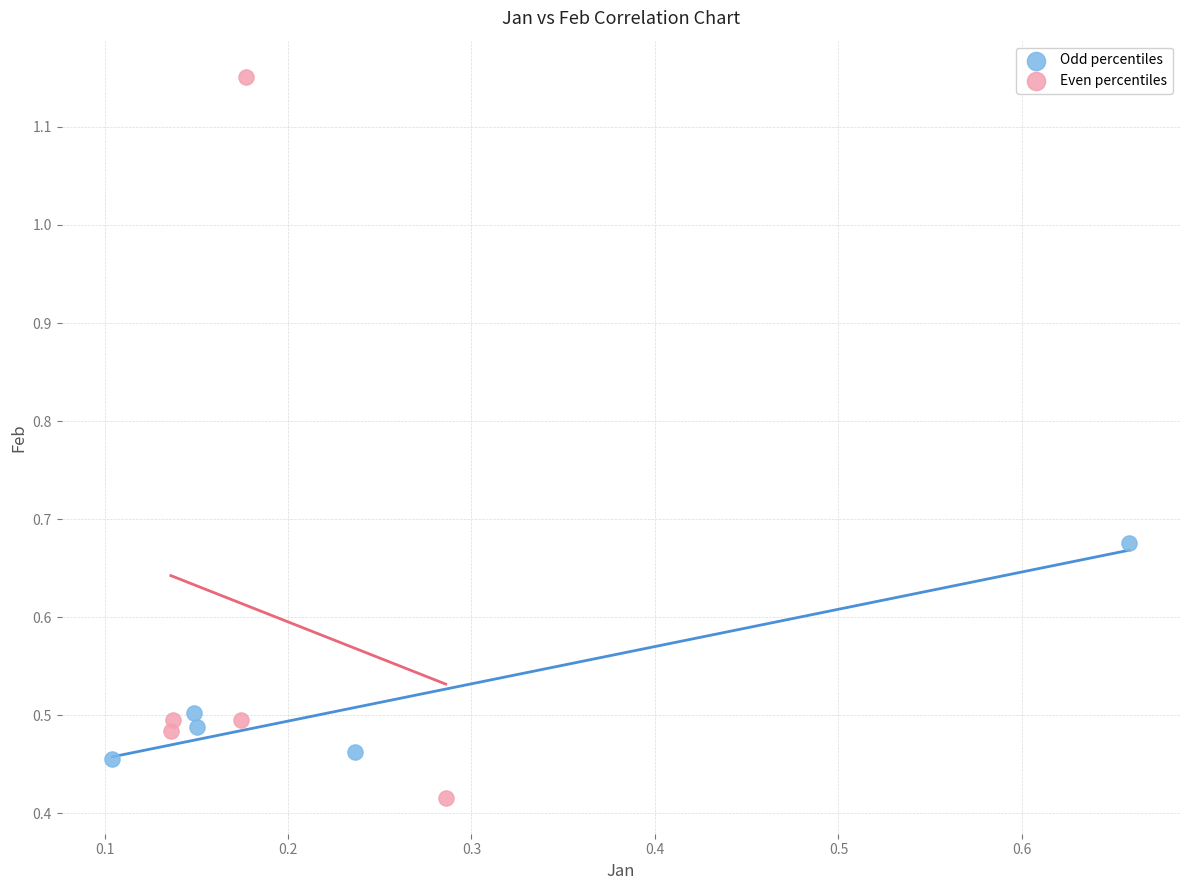

Which series contains the lowest Y value?

Even percentiles